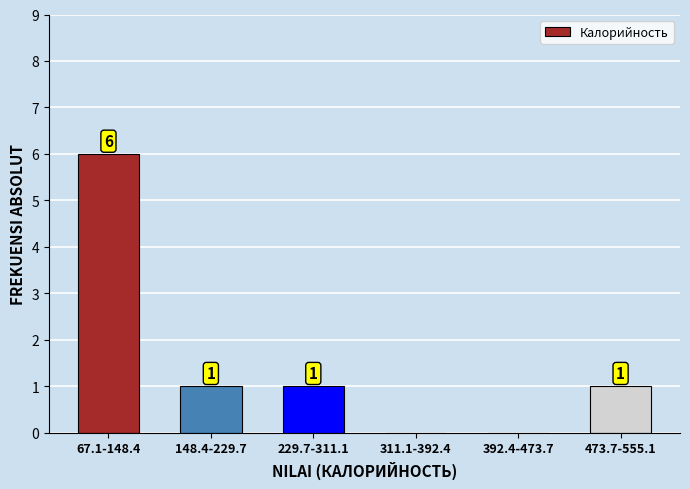

Reading right to left, extract all data points from this chart.

473.7-555.1=1	392.4-473.7=0	311.1-392.4=0	229.7-311.1=1	148.4-229.7=1	67.1-148.4=6